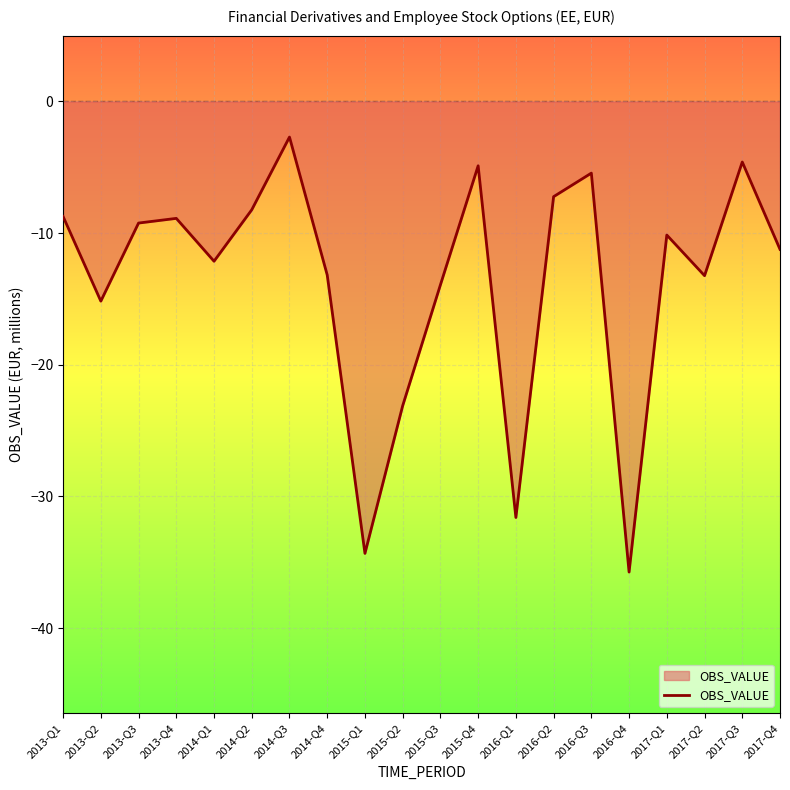

True or false: the data shows -4.9 at 2015-Q4.

True